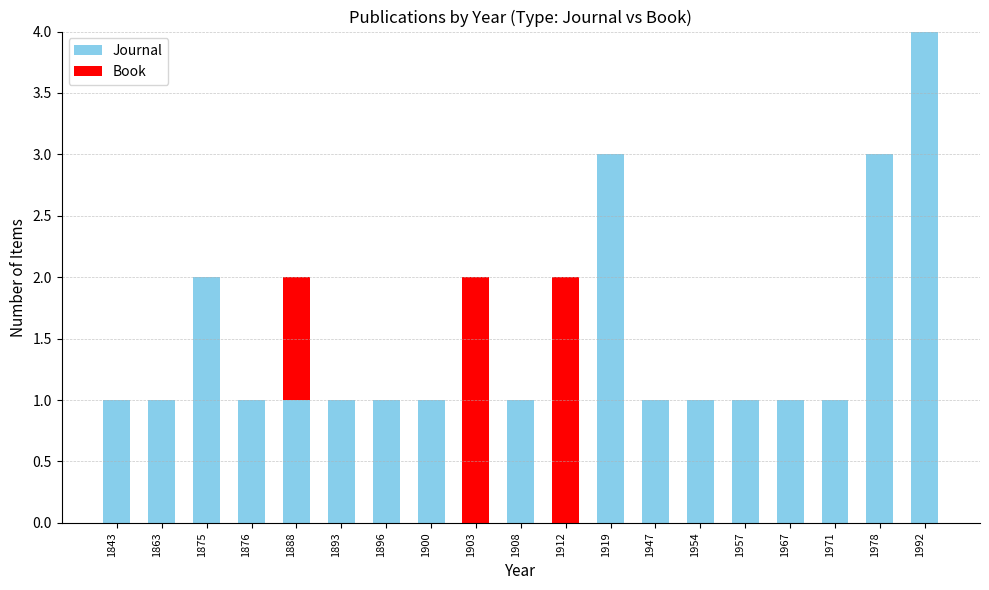

At which label does Journal reach its peak?

1992